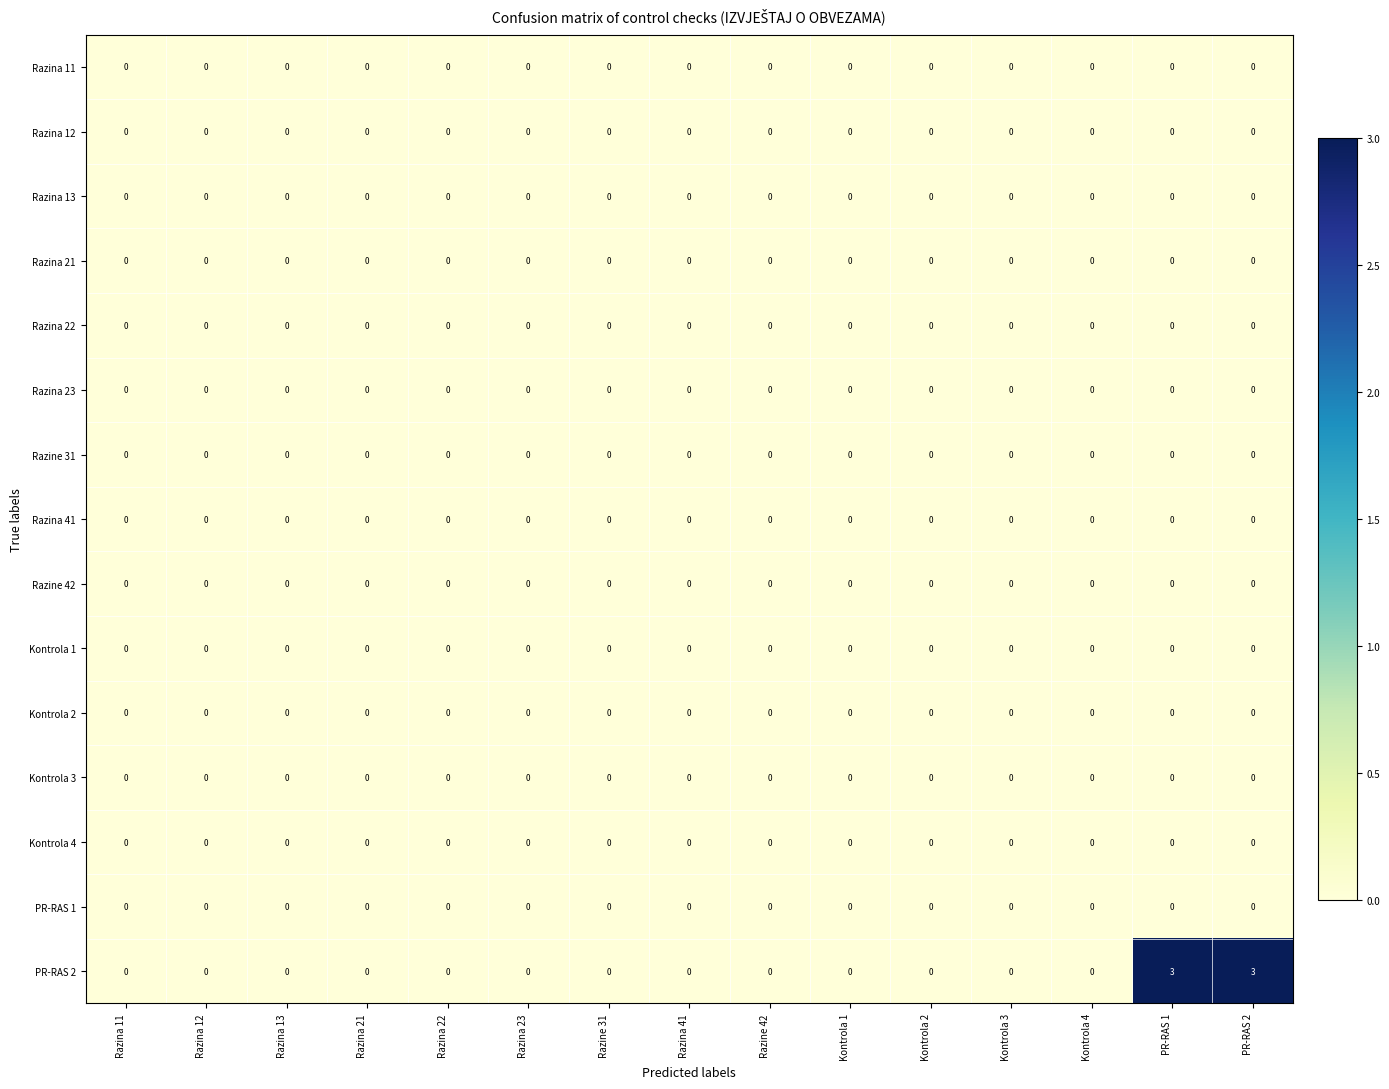

At how many categories does at least one series exceed 1?

2